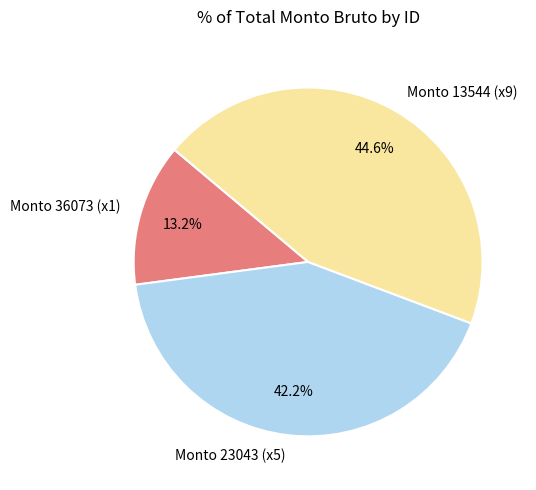

What is the smallest slice in the pie chart?

Monto 36073 (x1)